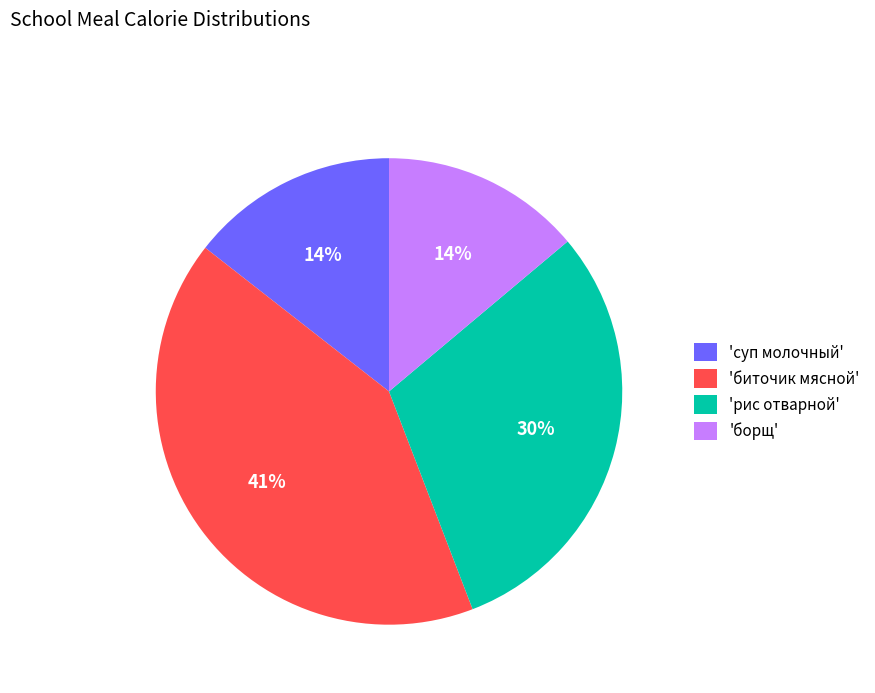

Which slice is the largest?

'биточик мясной'